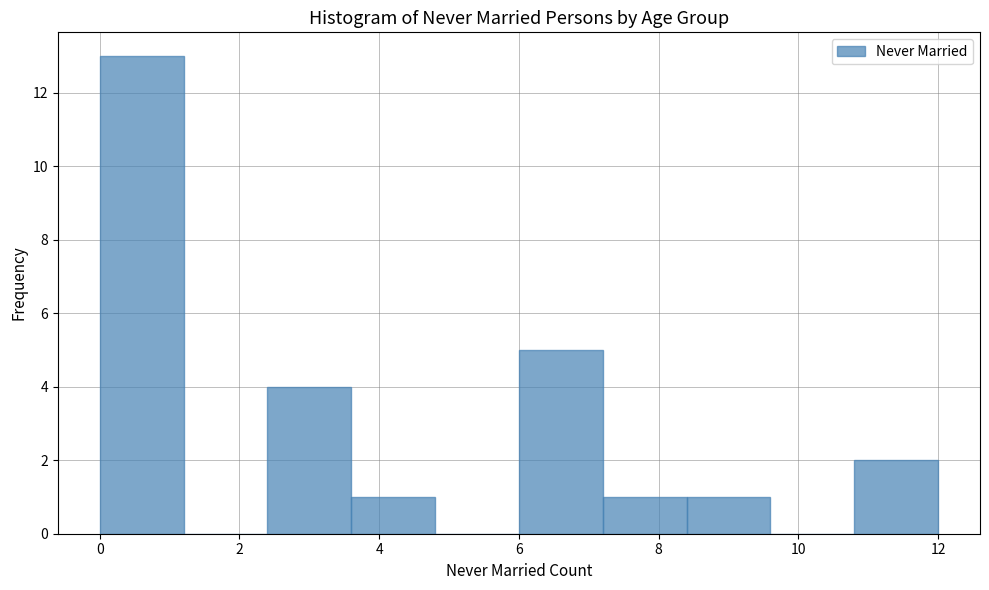

Which range on the x-axis has the tallest bar?

0.0 to 1.2